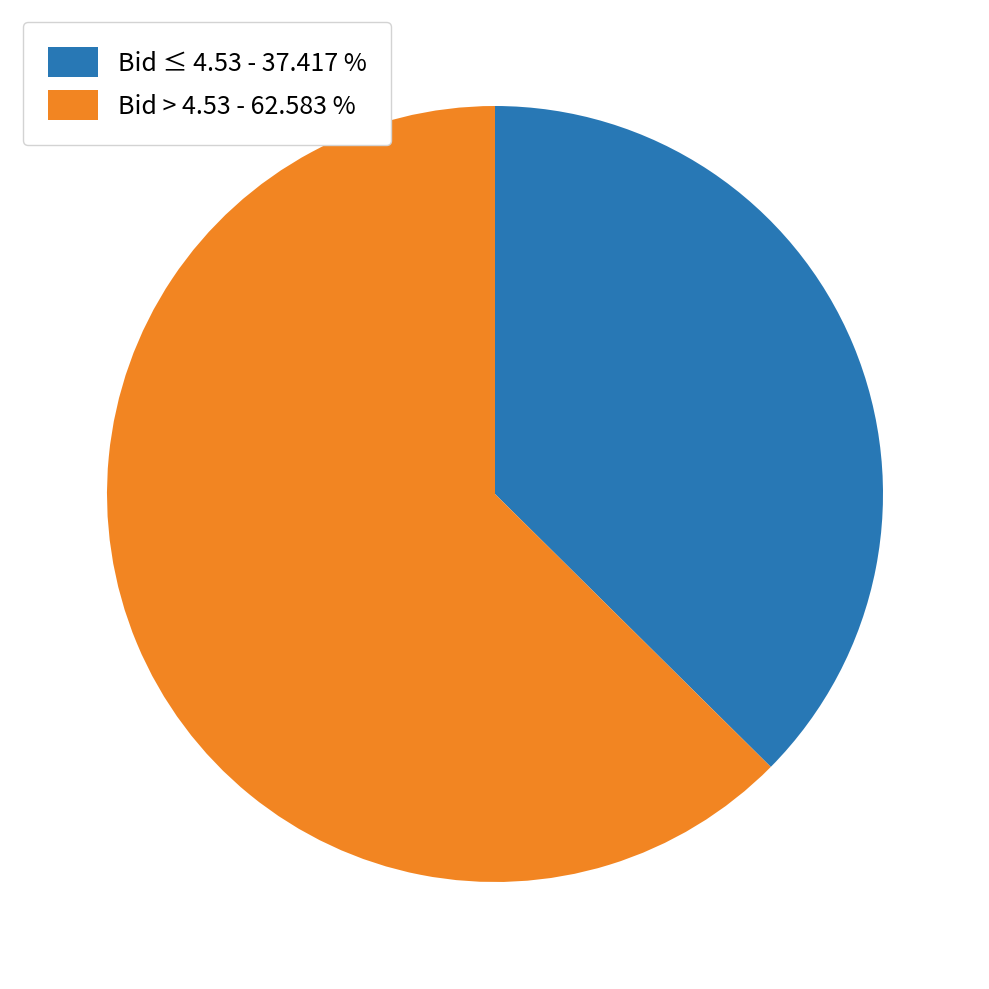

Approximately how many times larger is the value at Bid ≤ 4.53 - 37.417 % compared to Bid > 4.53 - 62.583 %?

0.6